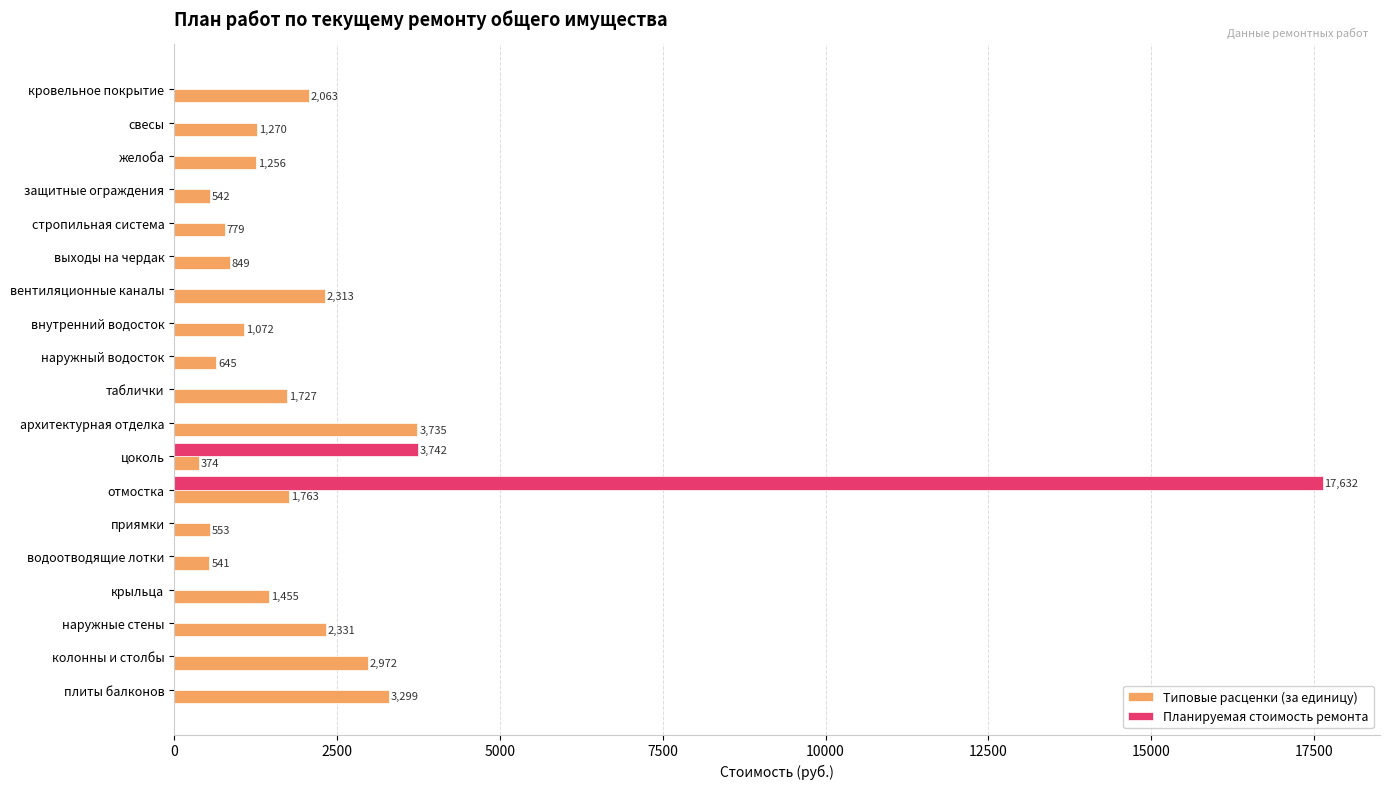

Is it true that Типовые расценки (за единицу) equals 1059.6 at колонны и столбы?

False